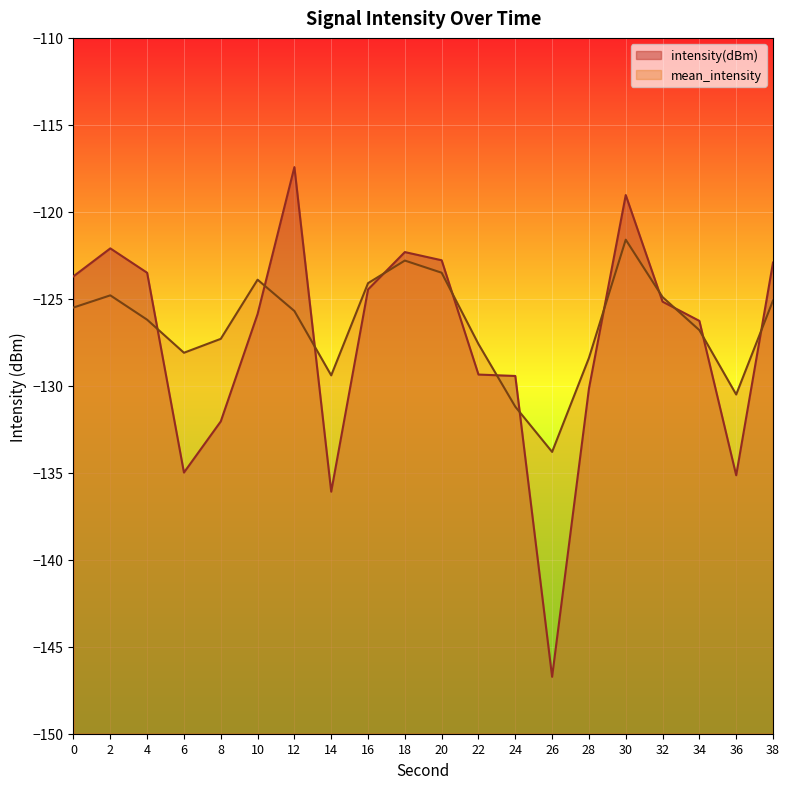

Which category has the lowest value across all series?

26